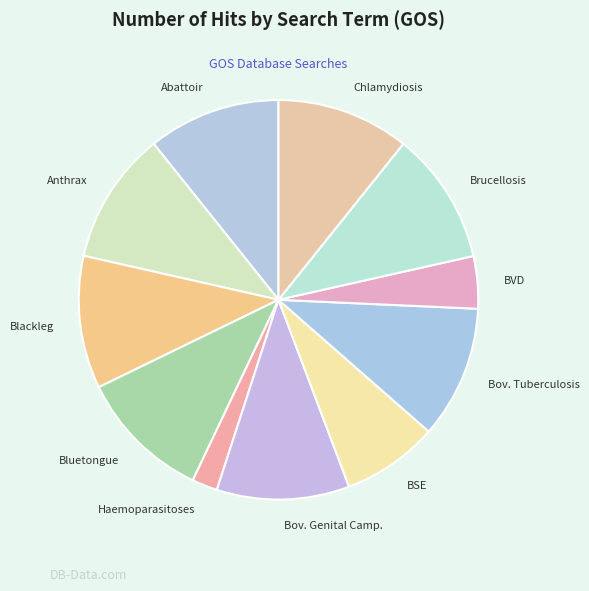

What is the smallest slice in the pie chart?

Haemoparasitoses